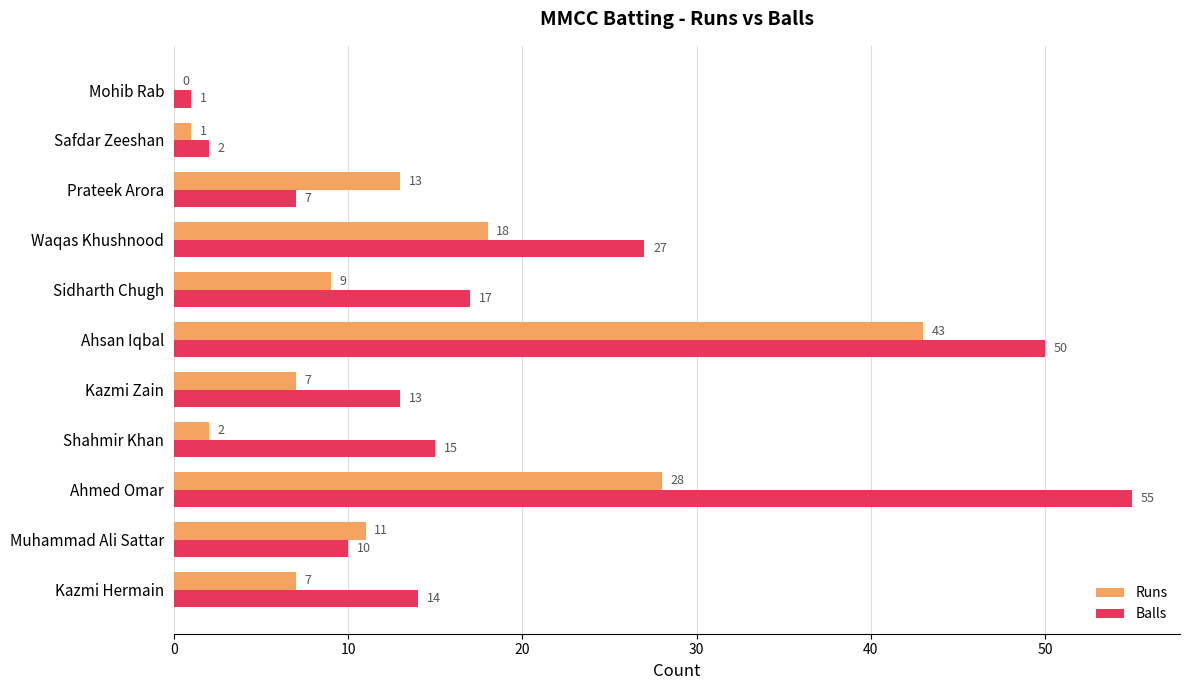

What are all the series names shown in the legend?

Runs, Balls